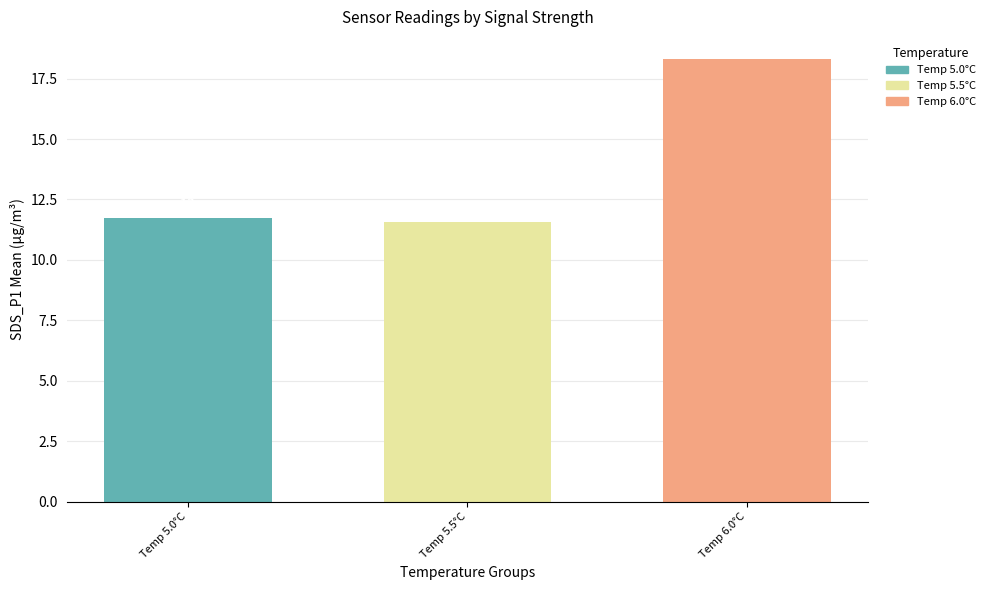

Are the bars horizontal?

No